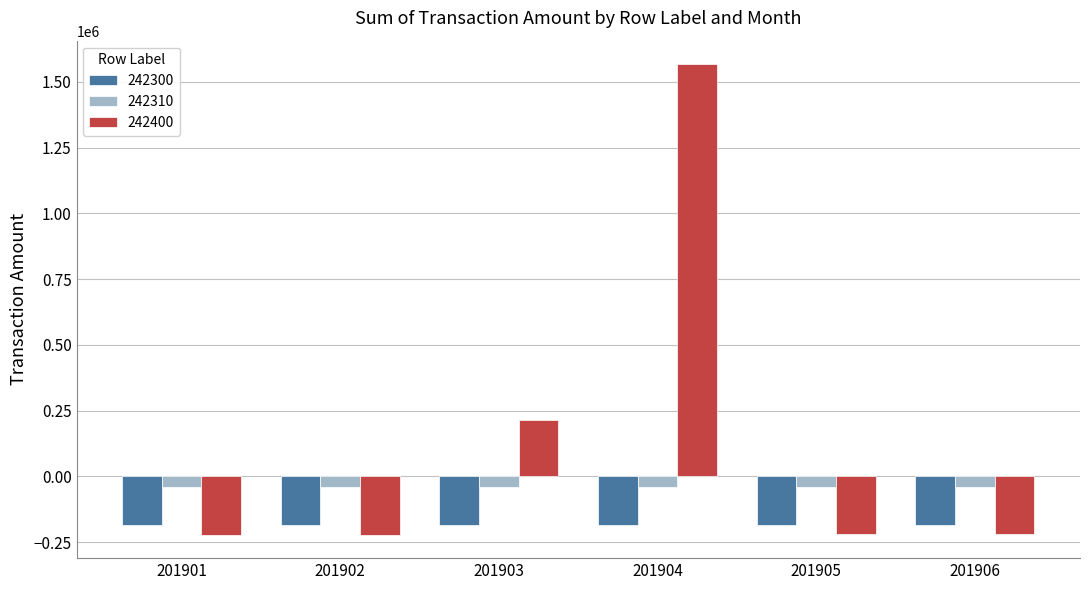

What is the value of the 242310 bar at the 4th from the left?

-39512.8